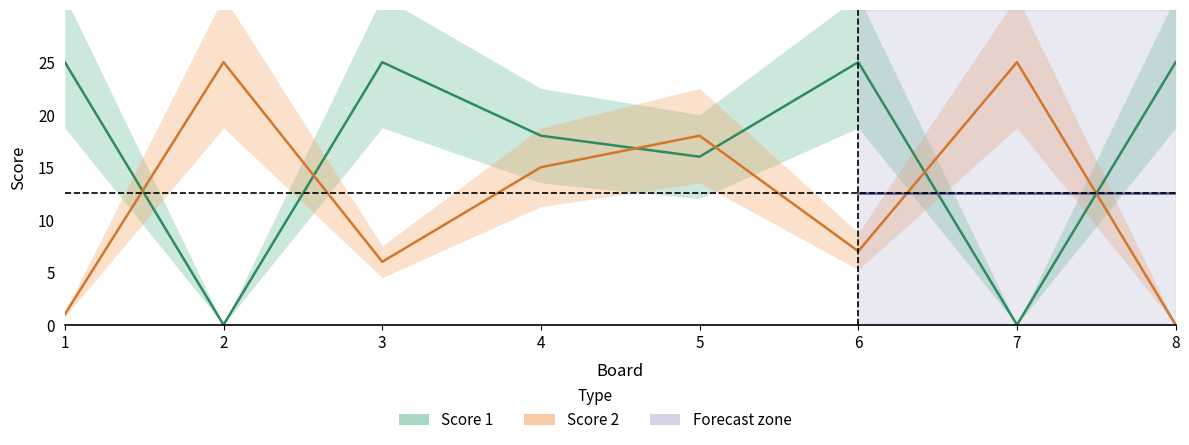

What is the difference between the maximum and minimum values in the Score 2 series?

25